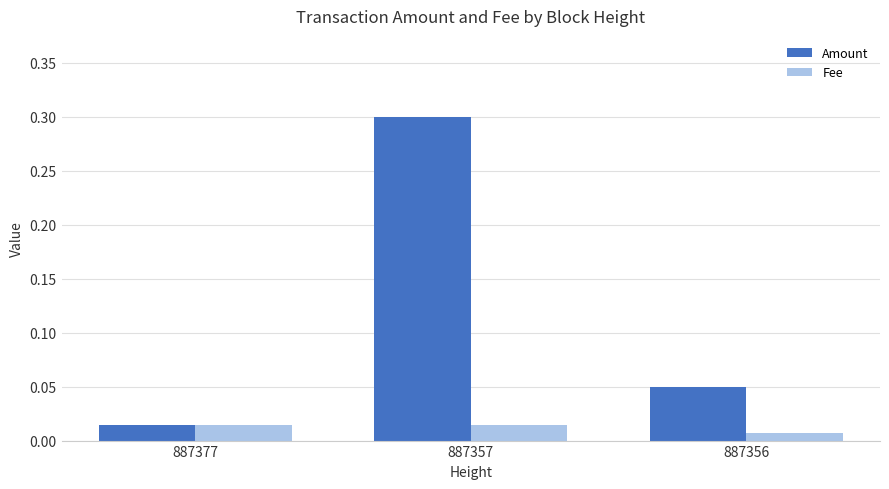

How many series are shown in this chart?

2